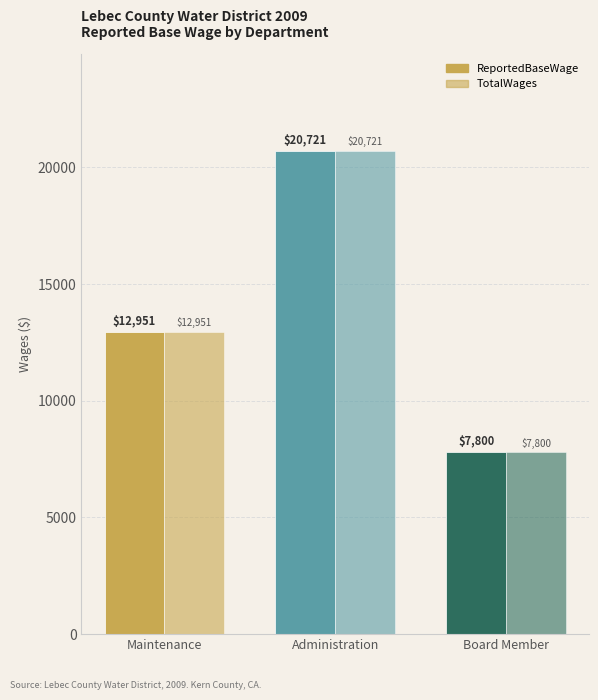

Does the chart contain any negative values?

No